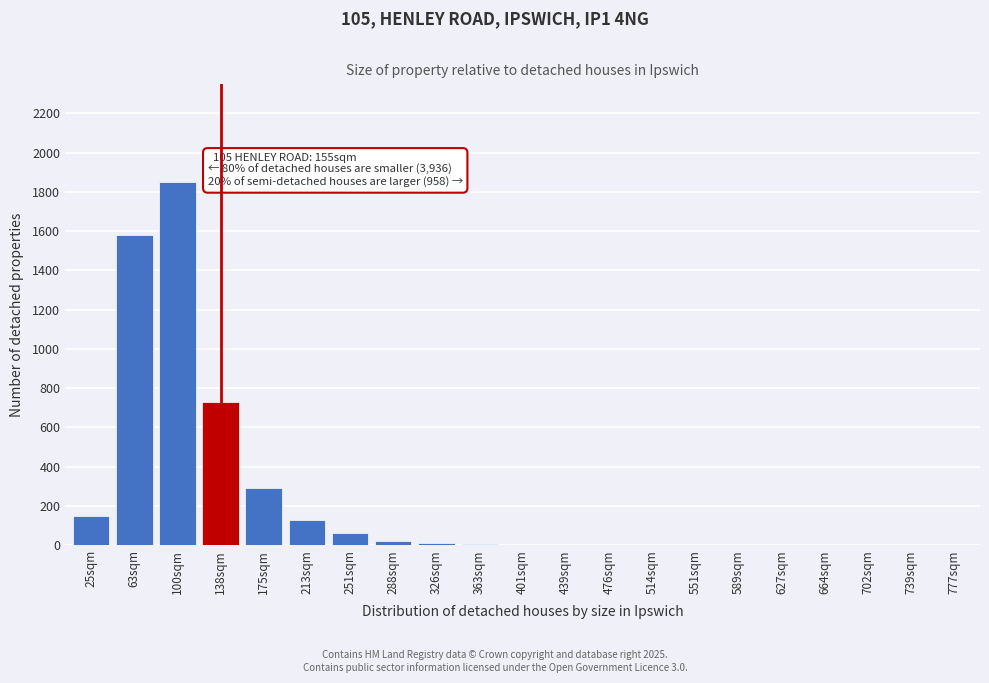

What is the sum of all values?

4833